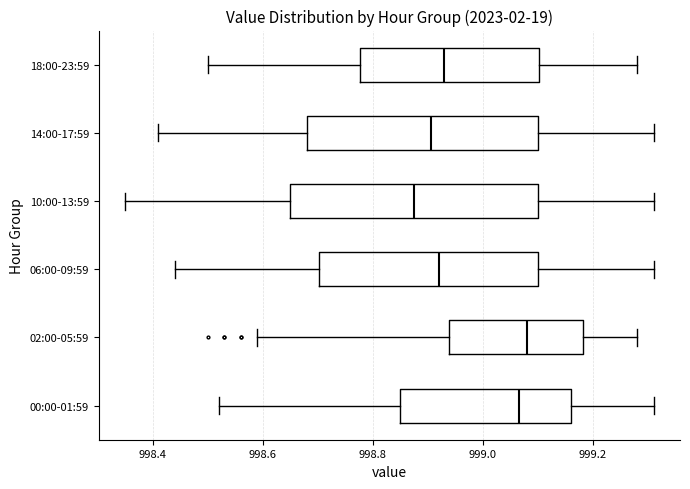

Where is the left edge of the box for 02:00-05:59 on the x-axis? The values are not printed on the chart, so give them approximately, as read against the axis.

998.94